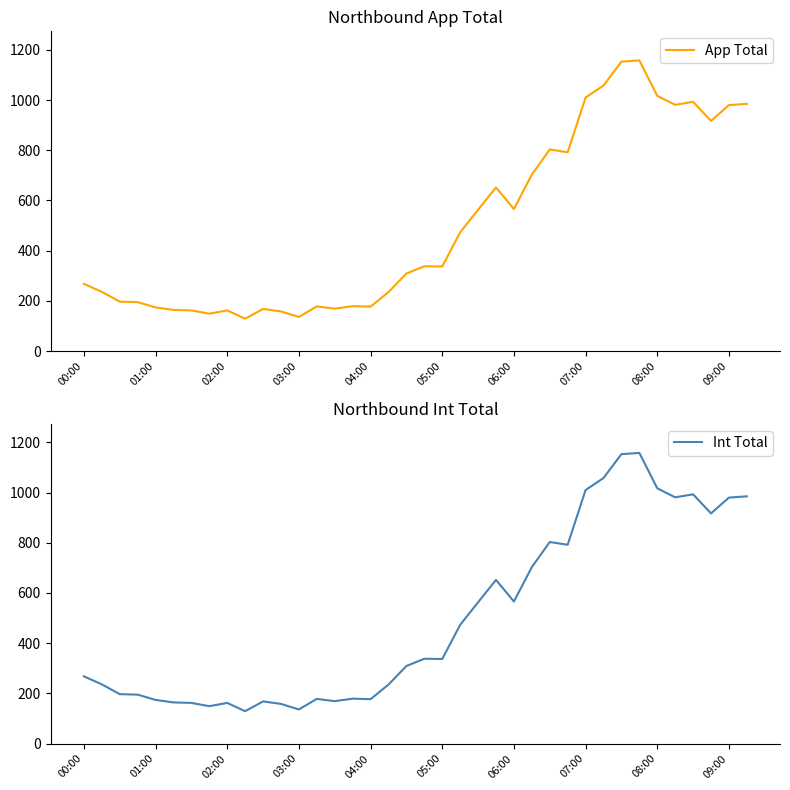

The value of Int Total at 04:00 is 177. True or false?

True